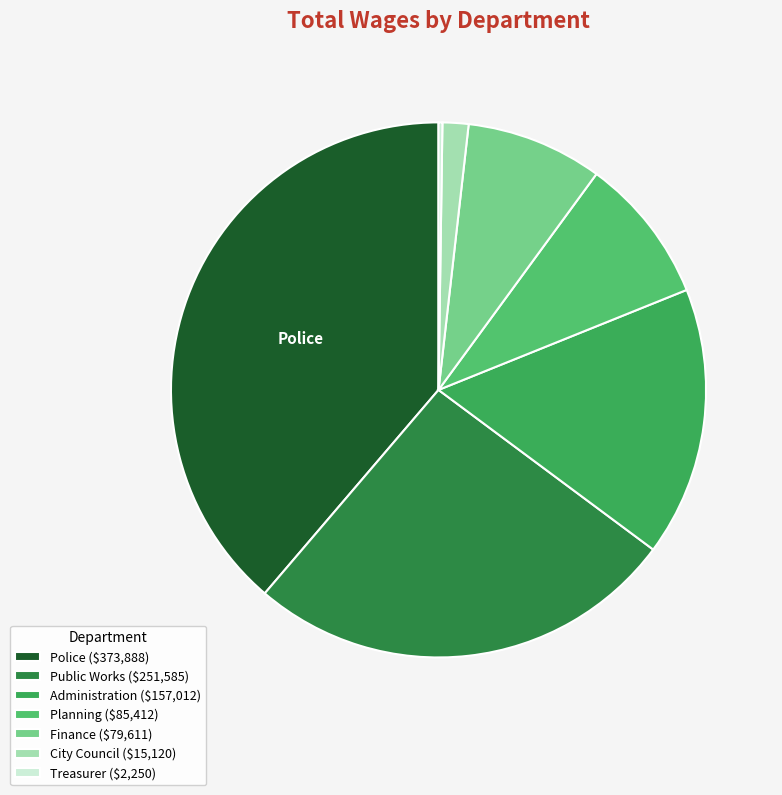

The City Council slice represents 2% of the pie. True or false?

True